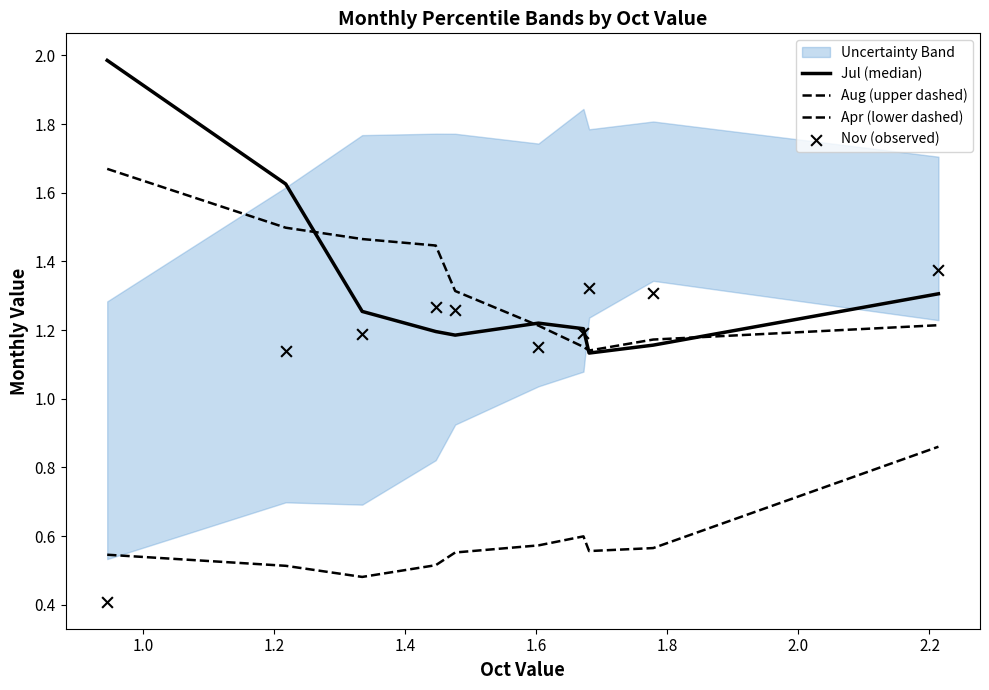

At how many categories does at least one series exceed 0?

10